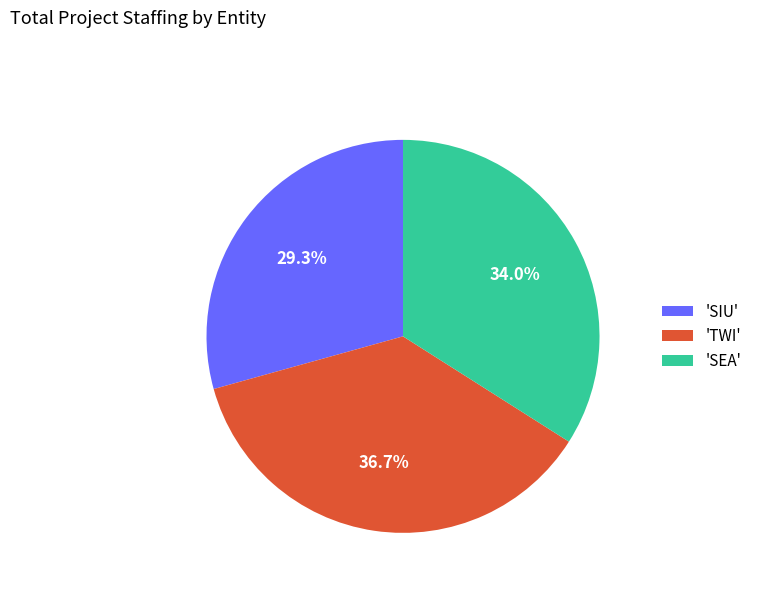

Between 'TWI' and 'SIU', which is larger?

'TWI'